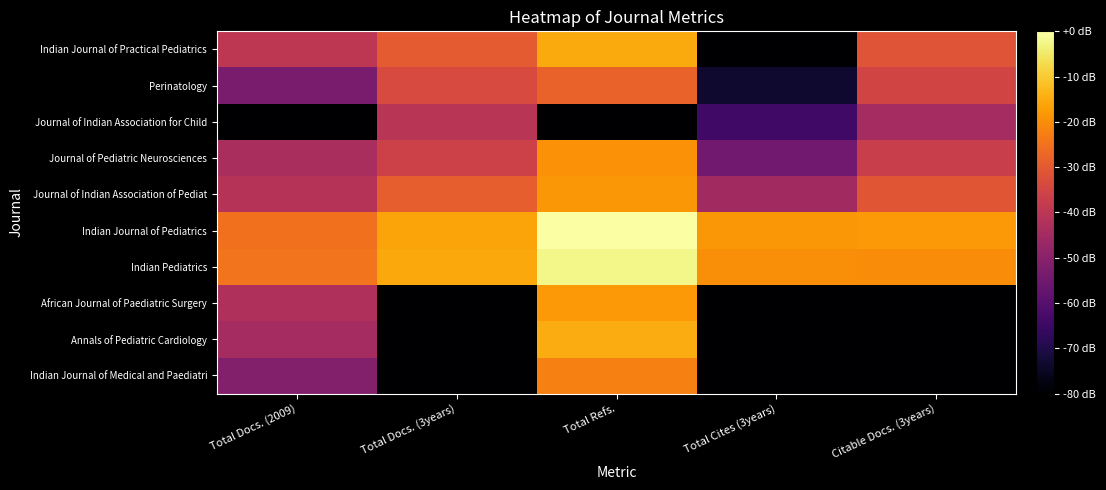

Rank the series by their maximum value, from highest to lowest.

Indian Journal of Pediatrics, Indian Pediatrics, Annals of Pediatric Cardiology, Indian Journal of Practical Pediatrics, African Journal of Paediatric Surgery, Journal of Indian Association of Pediat, Journal of Pediatric Neurosciences, Indian Journal of Medical and Paediatri, Perinatology, Journal of Indian Association for Child